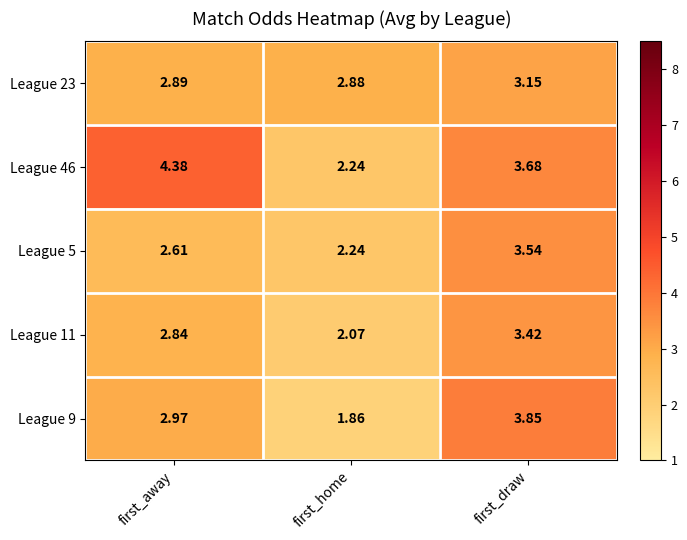

At which category is the sum across all series the highest?

first_draw